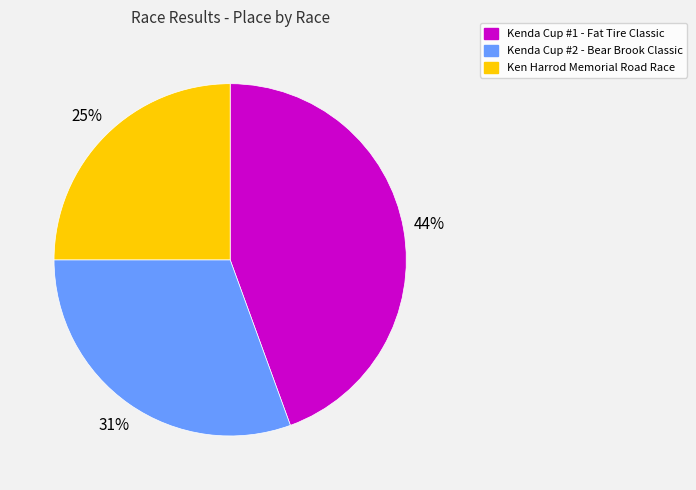

The Kenda Cup #1 - Fat Tire Classic slice represents 44% of the pie. True or false?

True